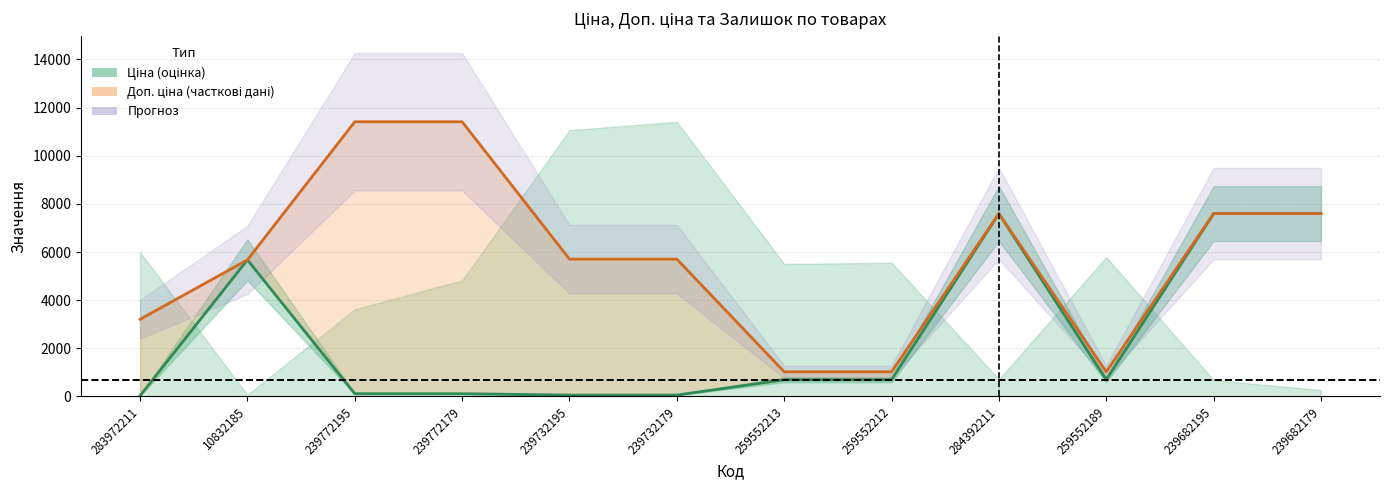

The value of Ціна at 239772195 is 60.0. True or false?

False